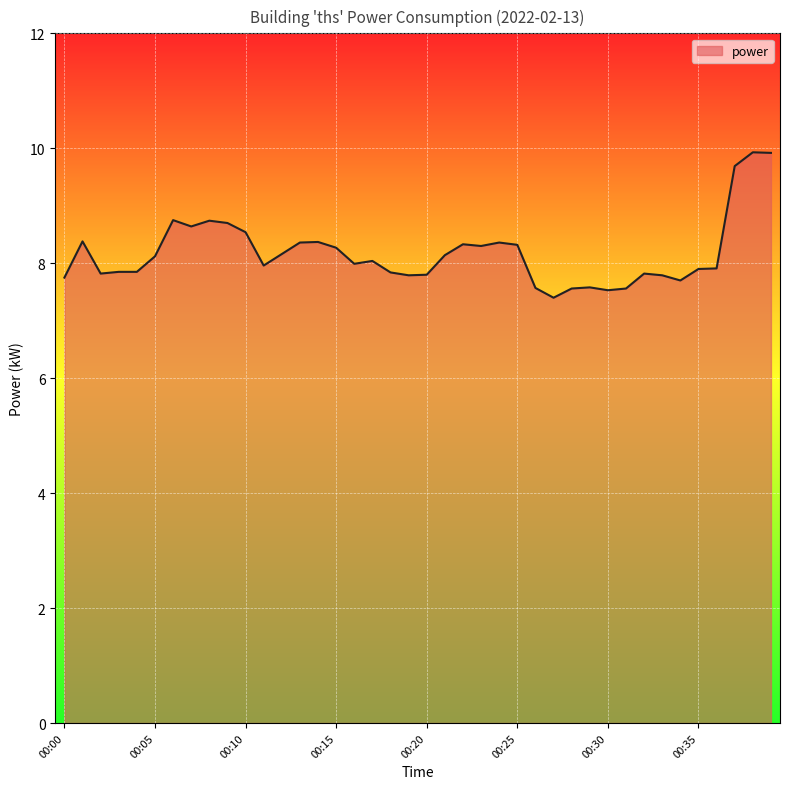

True or false: there are more than 1 points higher than both neighbors.

True